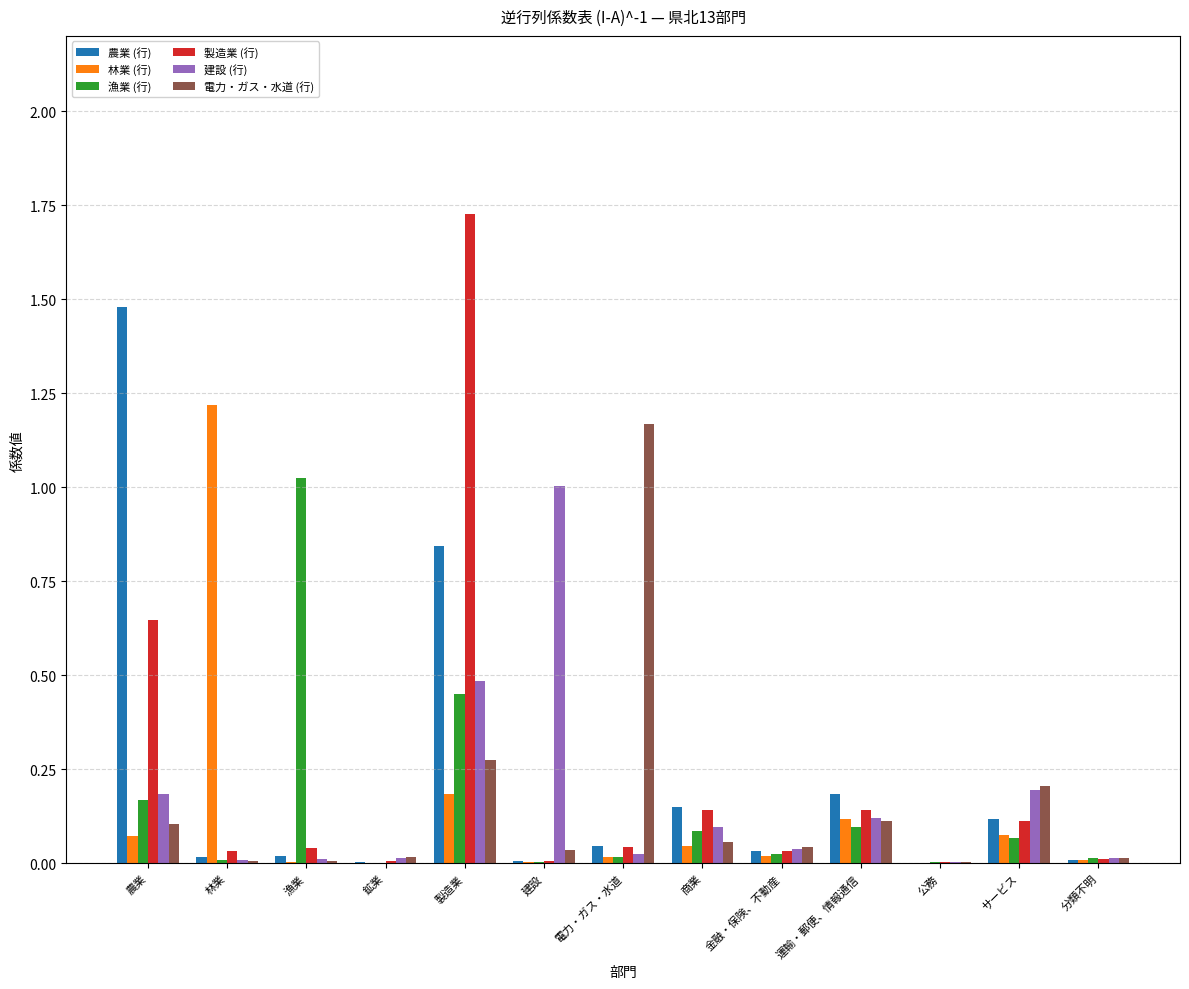

At which label does 製造業 (行) reach its peak?

製造業